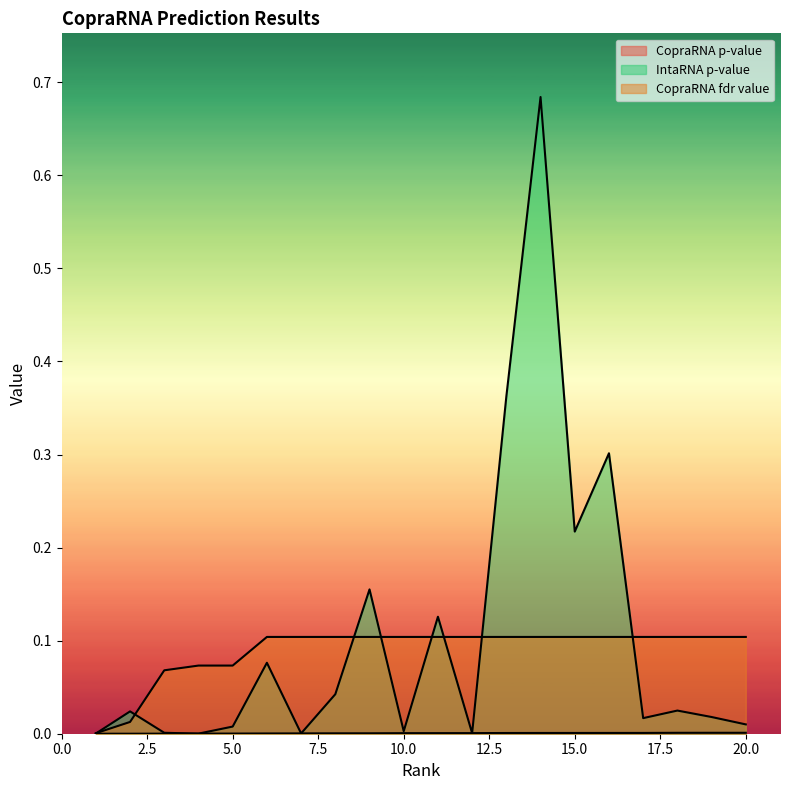

Rank the series by their maximum value, from highest to lowest.

IntaRNA p-value, CopraRNA fdr value, CopraRNA p-value